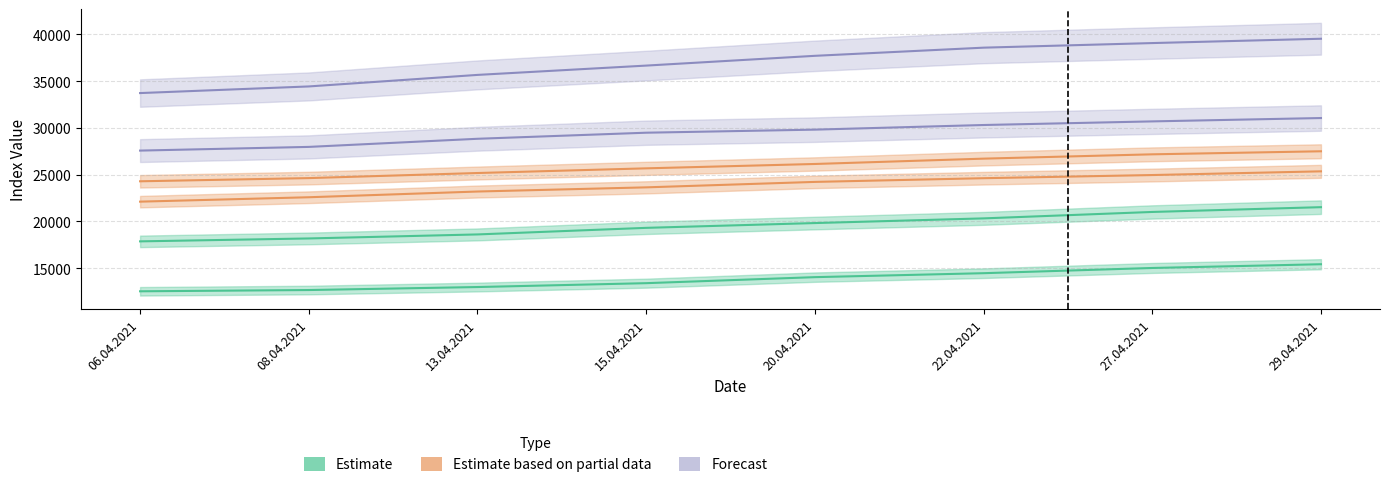

At how many categories does at least one series exceed 25928?

8